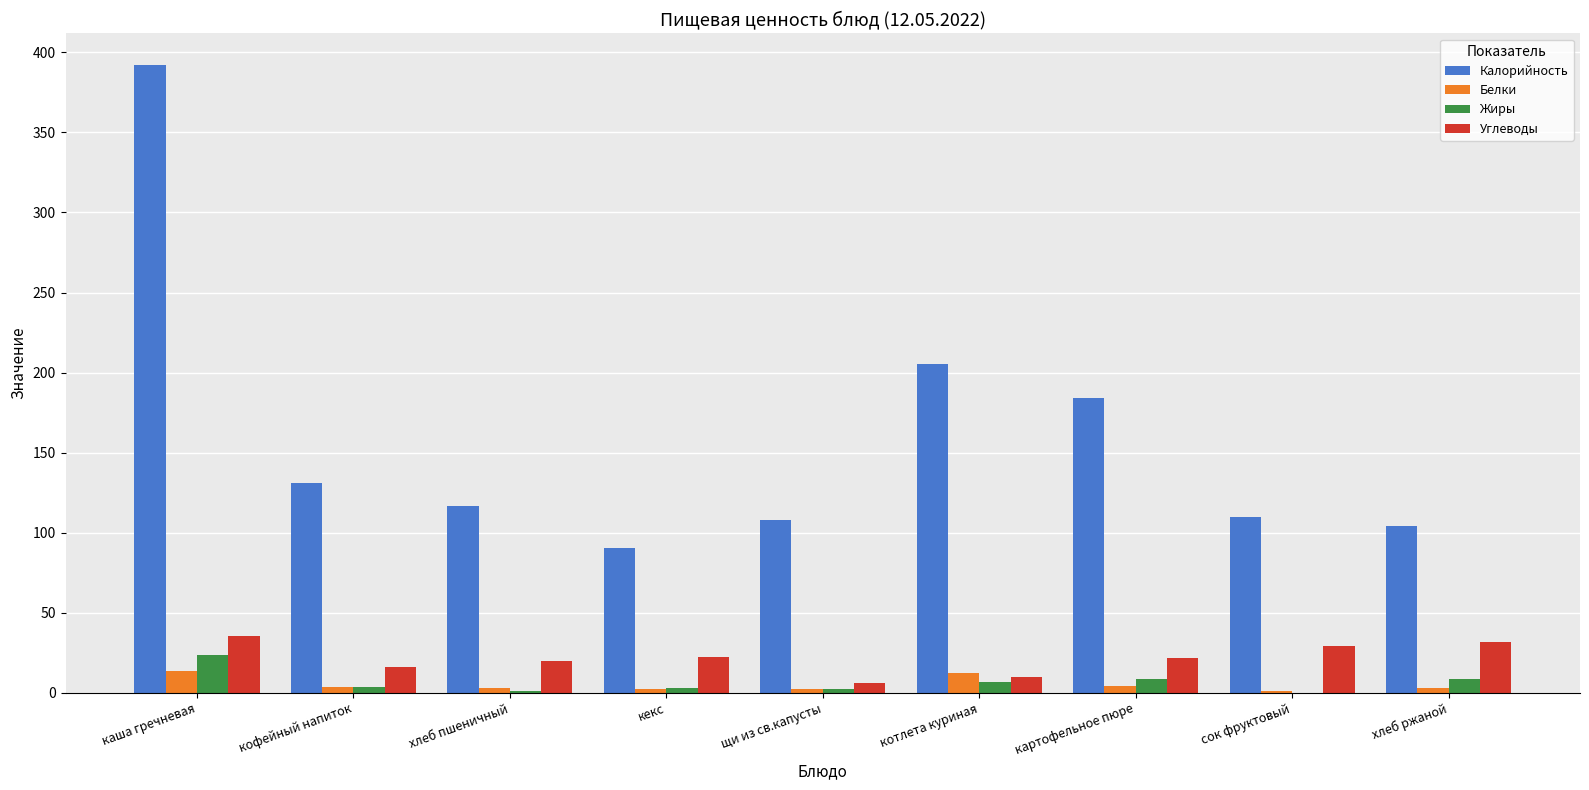

What is the sum of the Калорийность values at хлеб ржаной and картофельное пюре?

288.8